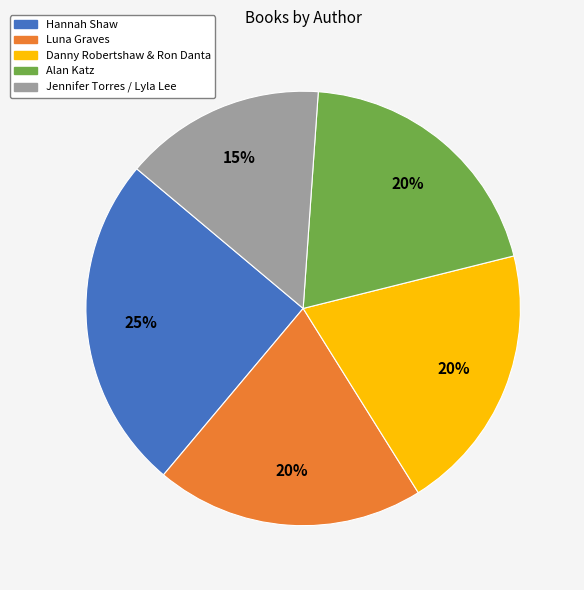

Does Luna Graves account for over 50% of the chart?

No